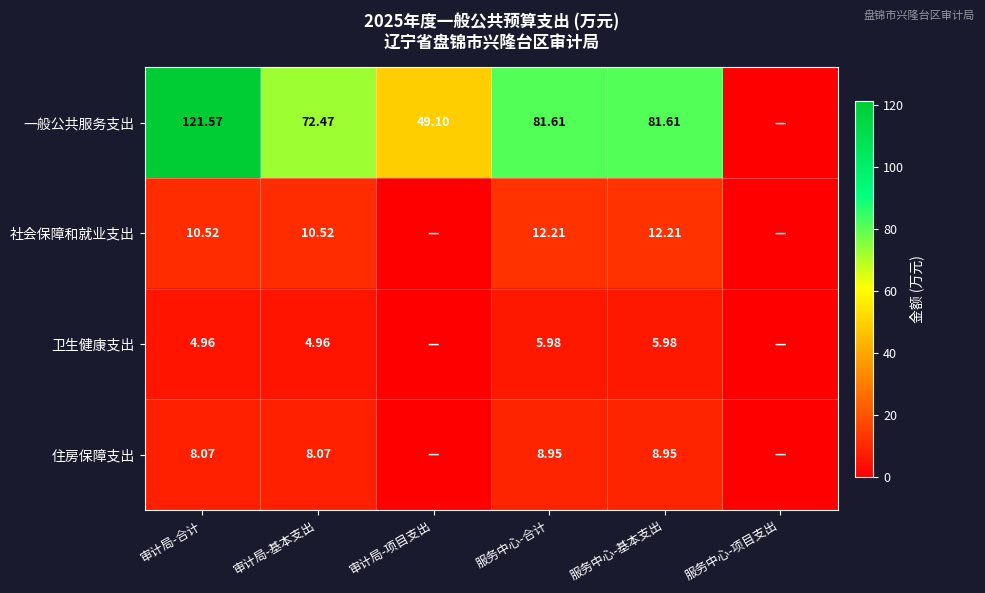

How many data points does each series have?

6